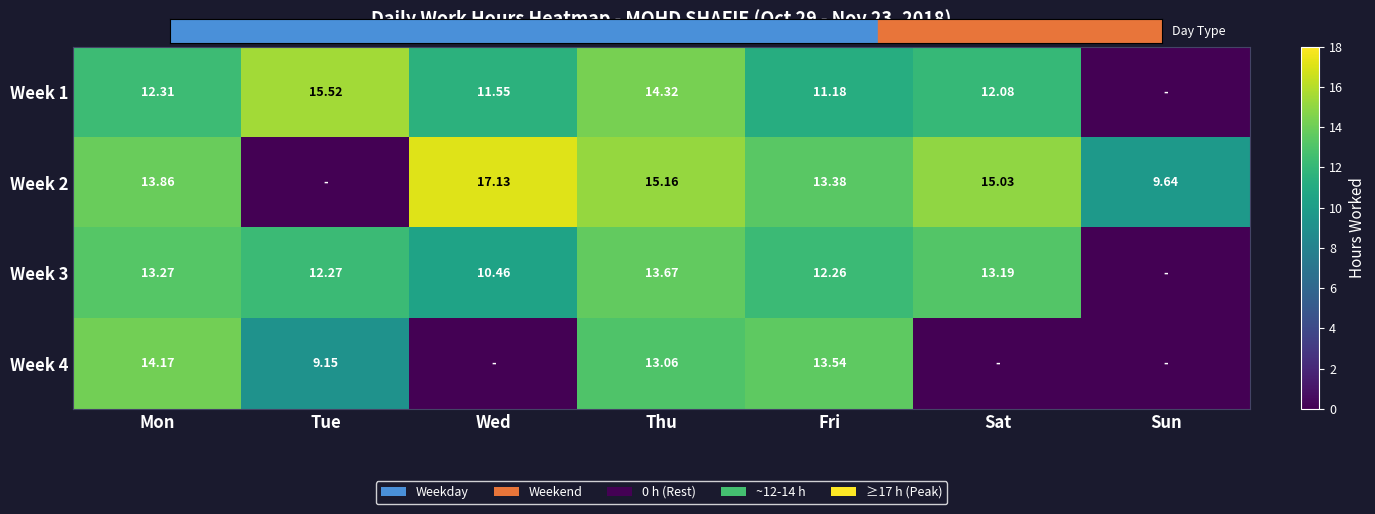

Count the number of categories in the chart.

7